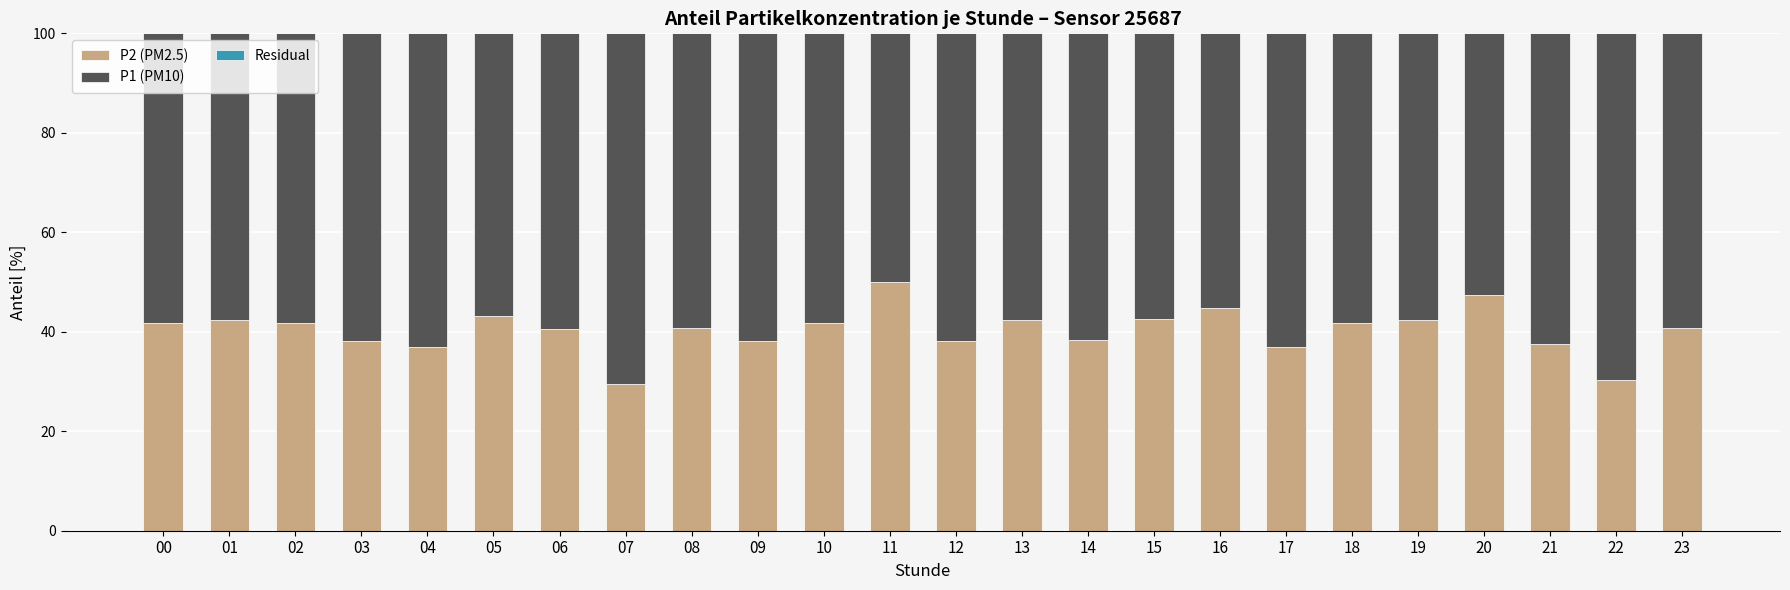

Which series changed the most between 04 and 21?

P2 (PM2.5)